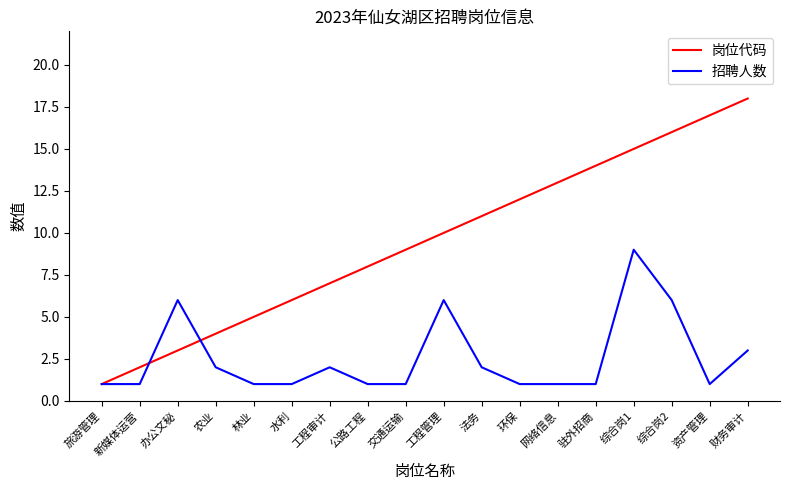

What is the difference between the highest and lowest values at 综合岗2?

10